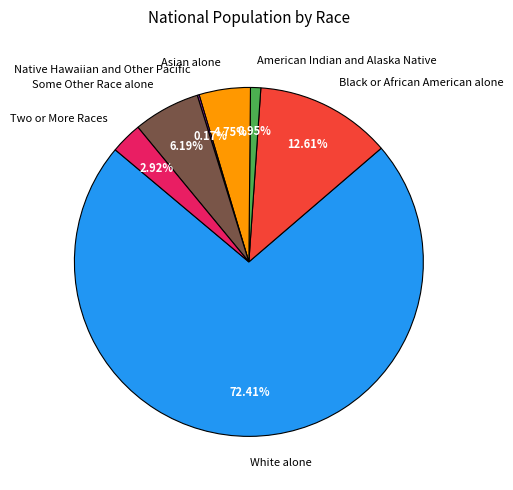

To the nearest percent, what is the combined percentage of White alone and Two or More Races?

75%